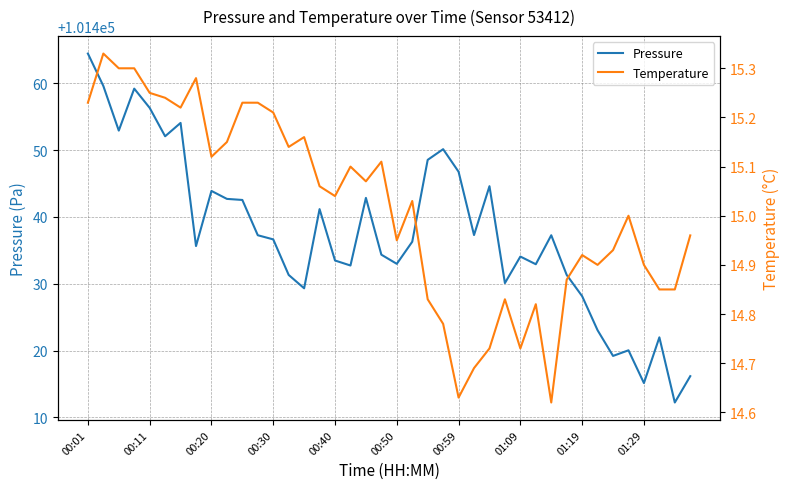

What is the average value of the Temperature series?

15.0